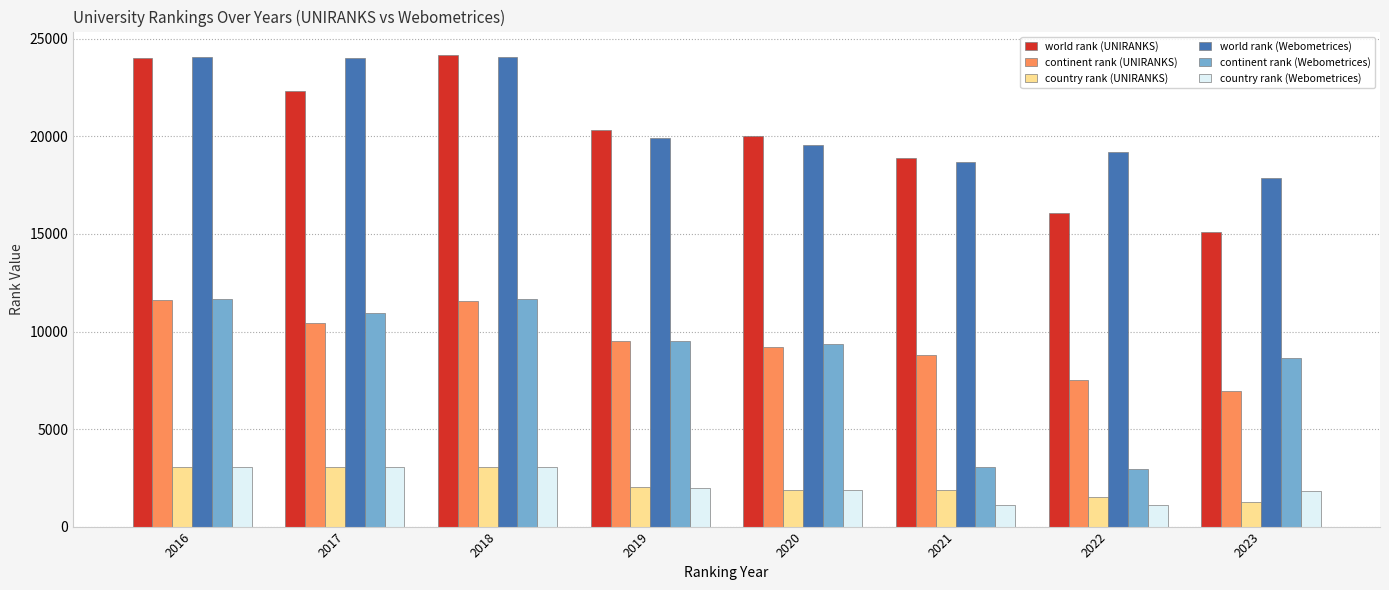

The continent rank (UNIRANKS) series shows 11541 at 2018. True or false?

True